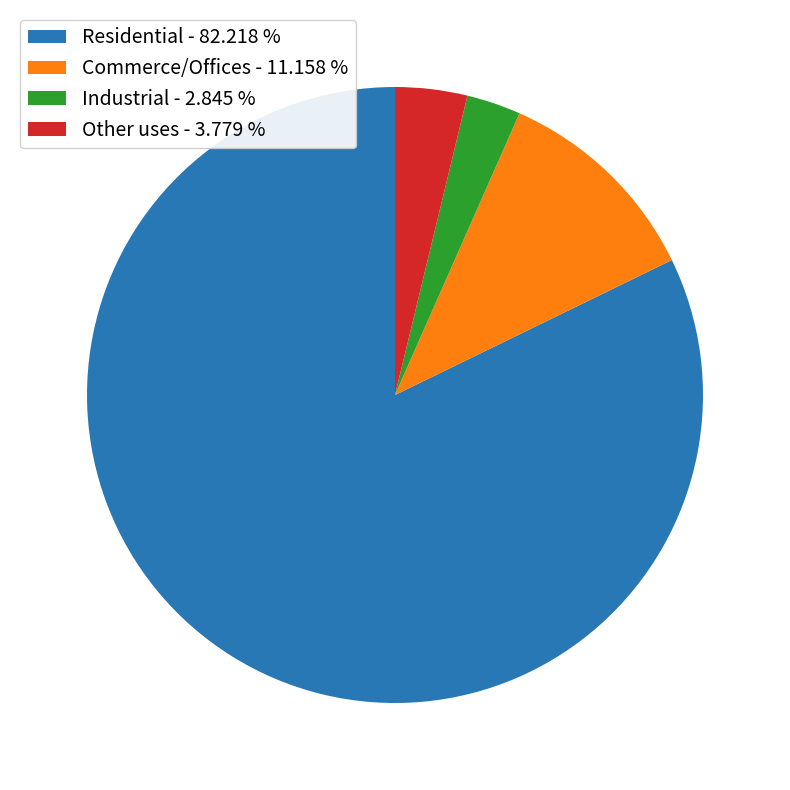

How many slices are in this pie chart?

4